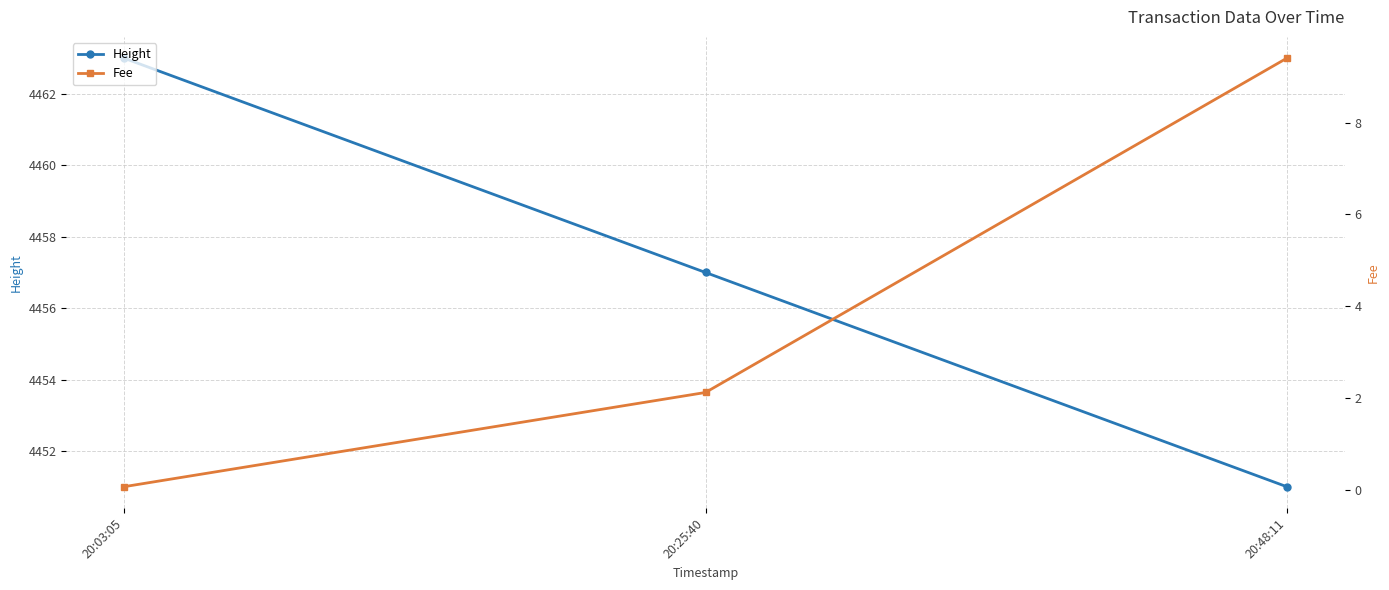

What is the label of the 2nd point from the left?

20:25:40